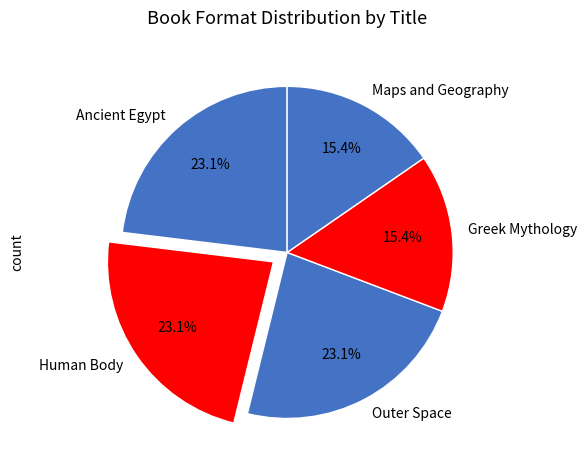

Count the number of slices in the pie.

5